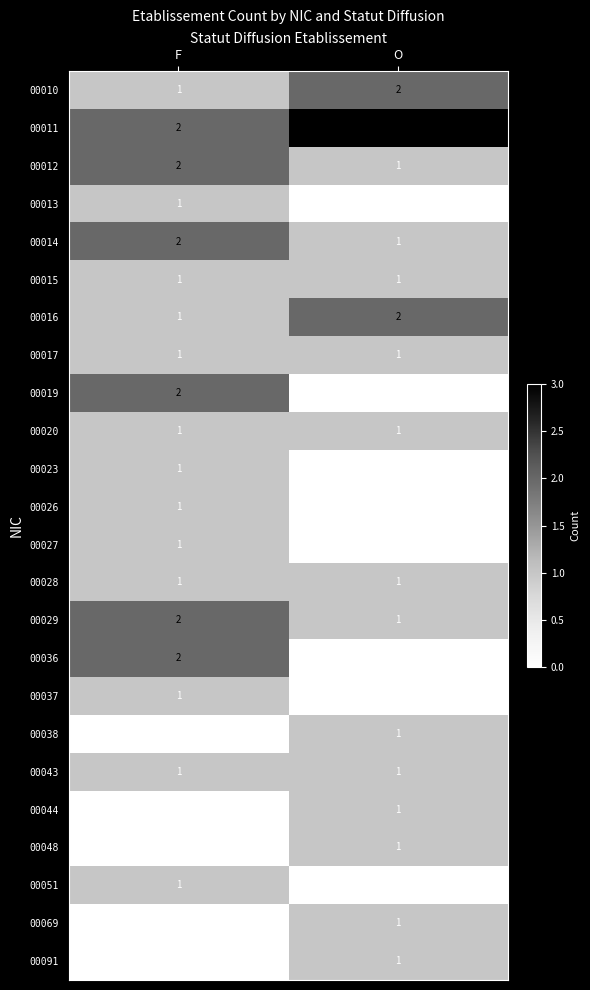

How many categories are shown in the chart?

2